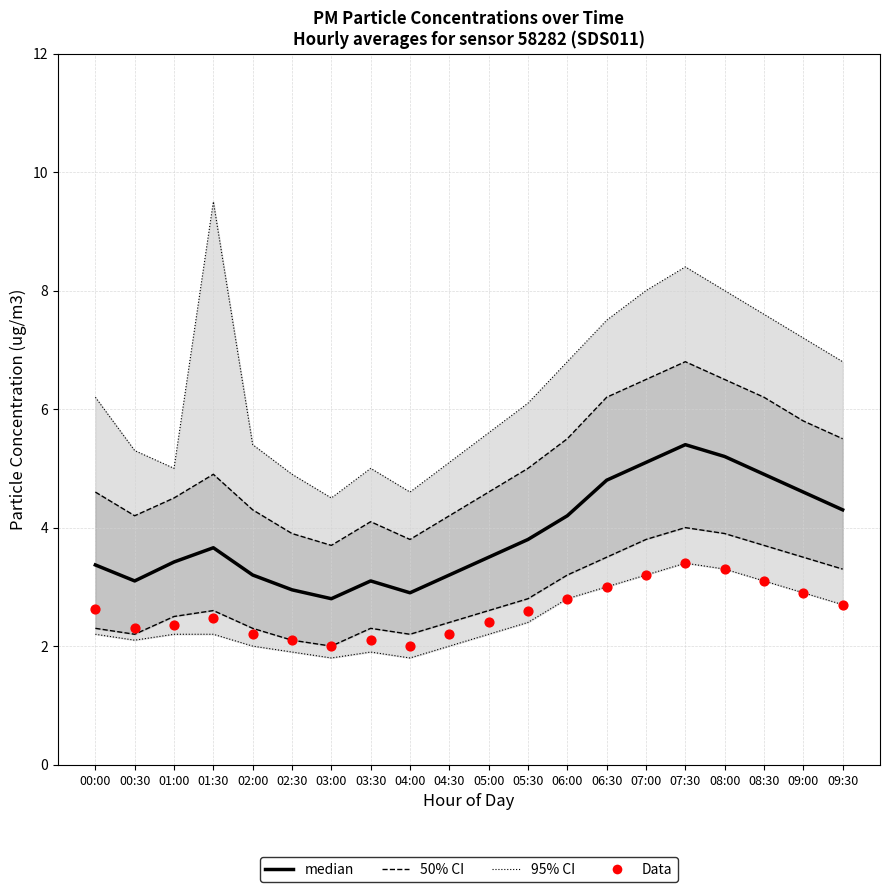

Which series has the largest Y range (max minus min)?

95% CI